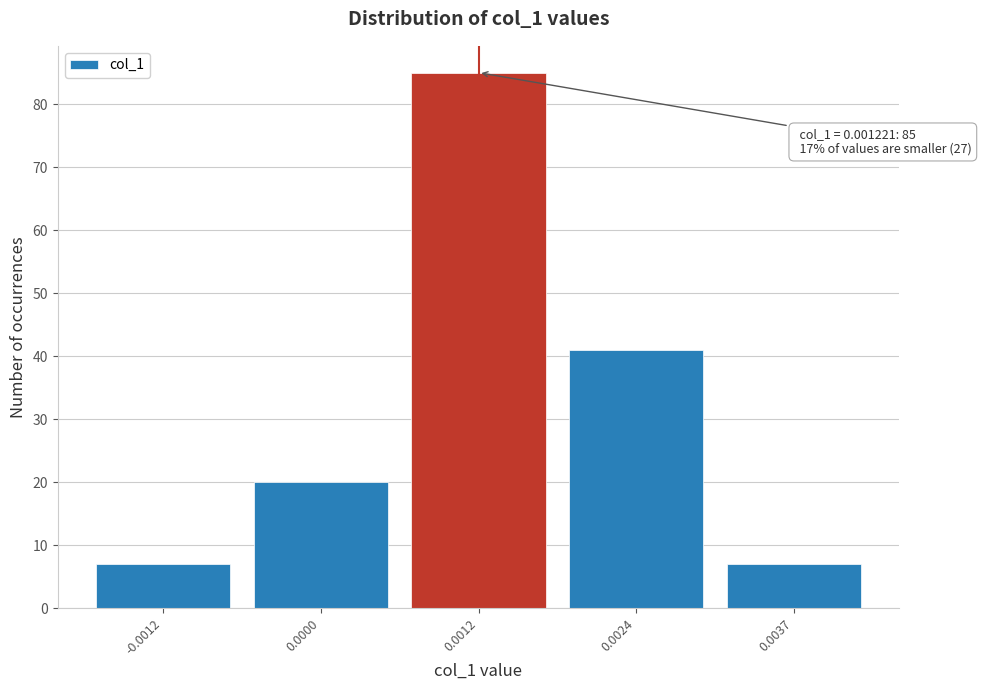

Reading left to right, list all the values displayed in this chart.

-0.0012=7	0.0000=20	0.0012=85	0.0024=41	0.0037=7